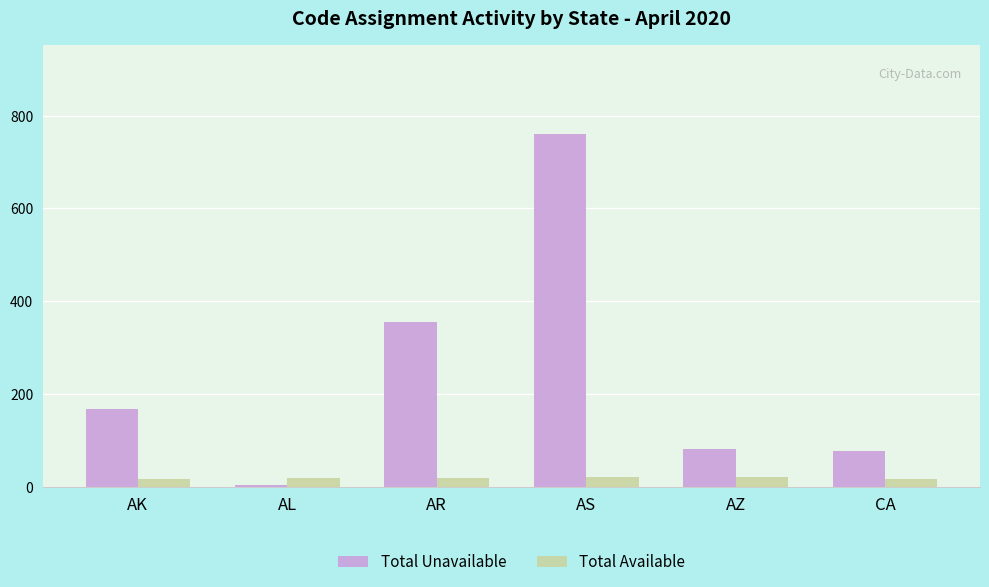

True or false: Total Available has a value of 19 at AL.

True